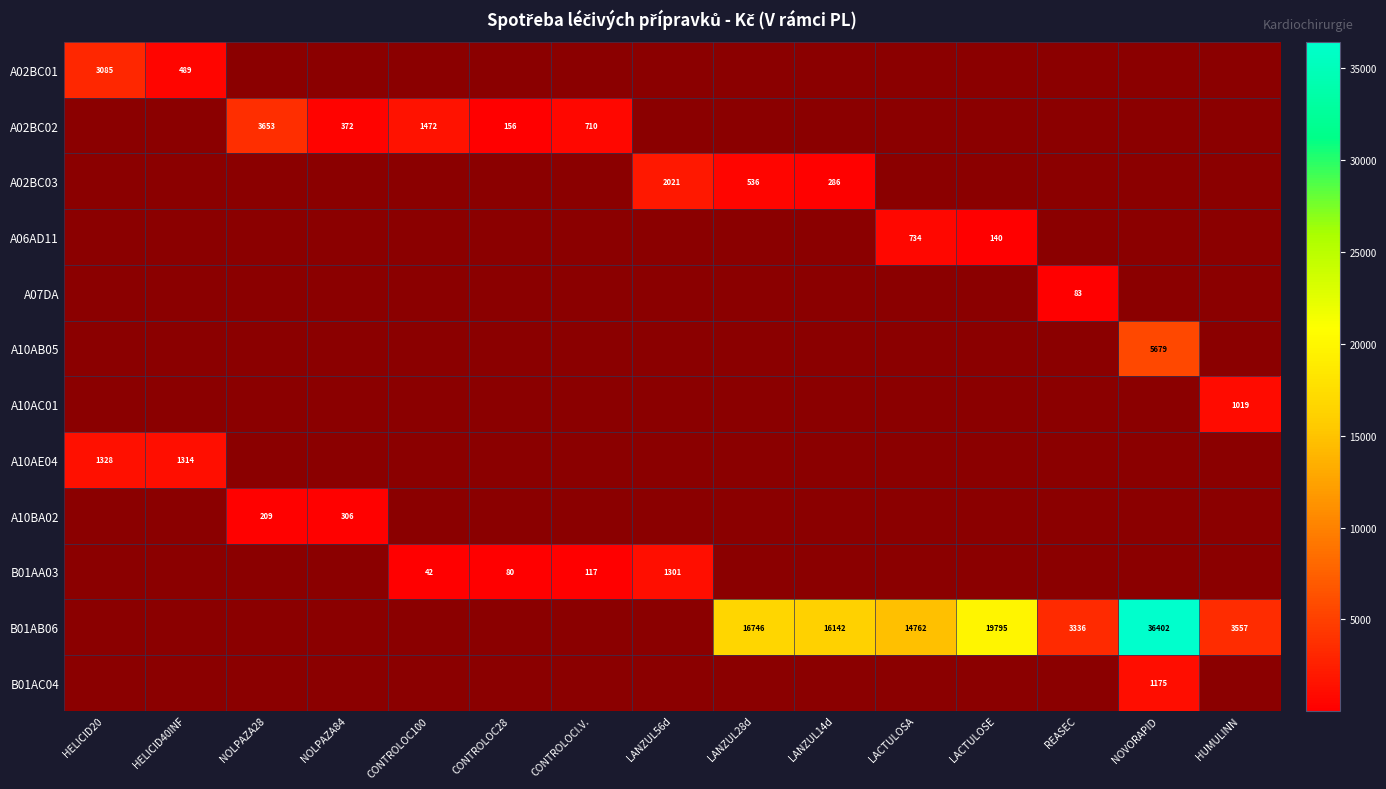

Is the value of A02BC02 at NOLPAZA28 greater than the value of B01AB06 at HUMULINN?

Yes